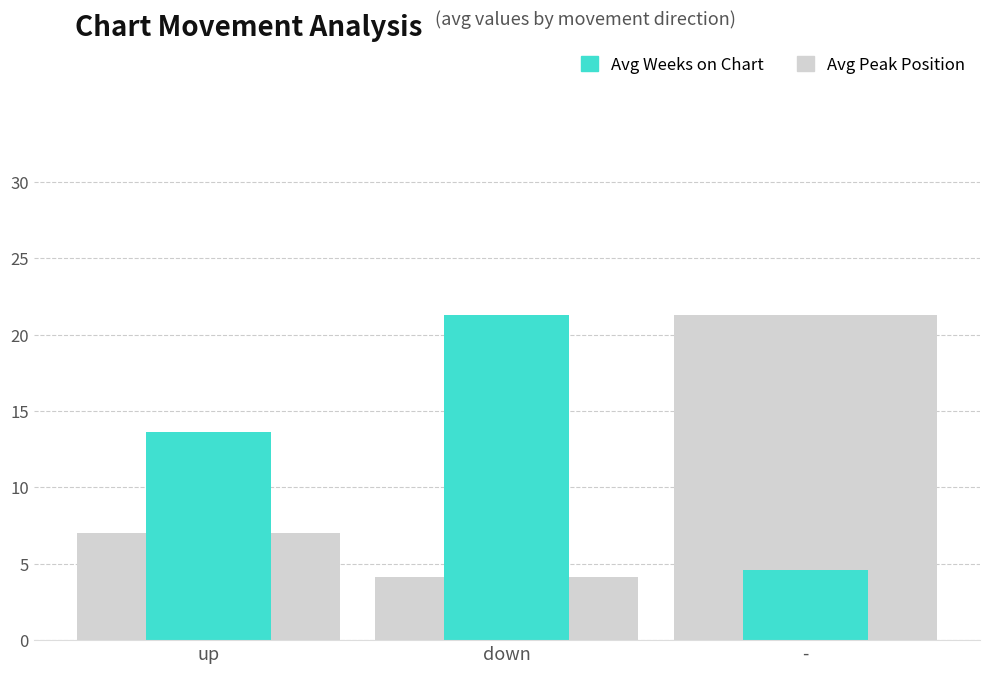

Reading left to right, list all the values displayed in this chart.

Avg Peak Position: 7.0	4.1	21.3
Avg Weeks on Chart: 13.6	21.3	4.6